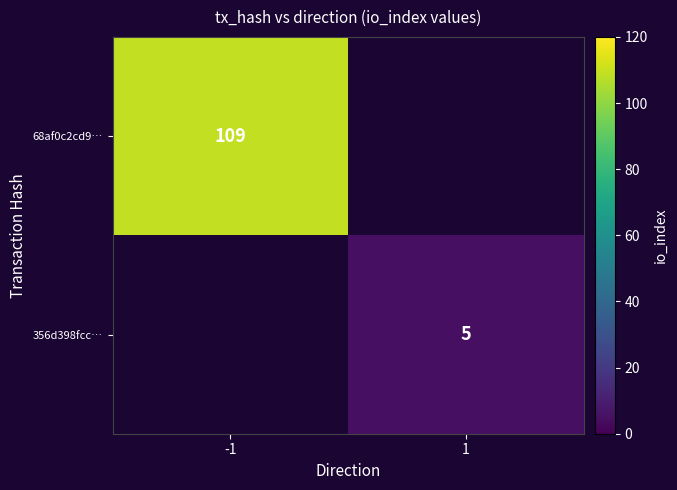

At which category does the chart reach its minimum across all series?

1